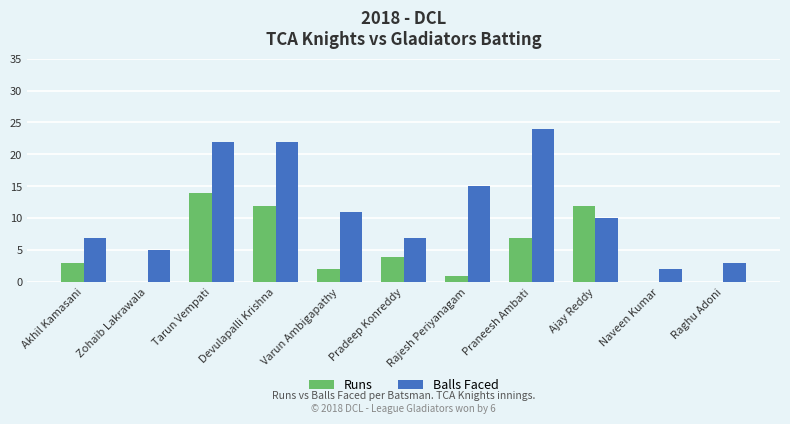

Which series changed the most between Rajesh Periyanagam and Raghu Adoni?

Balls Faced